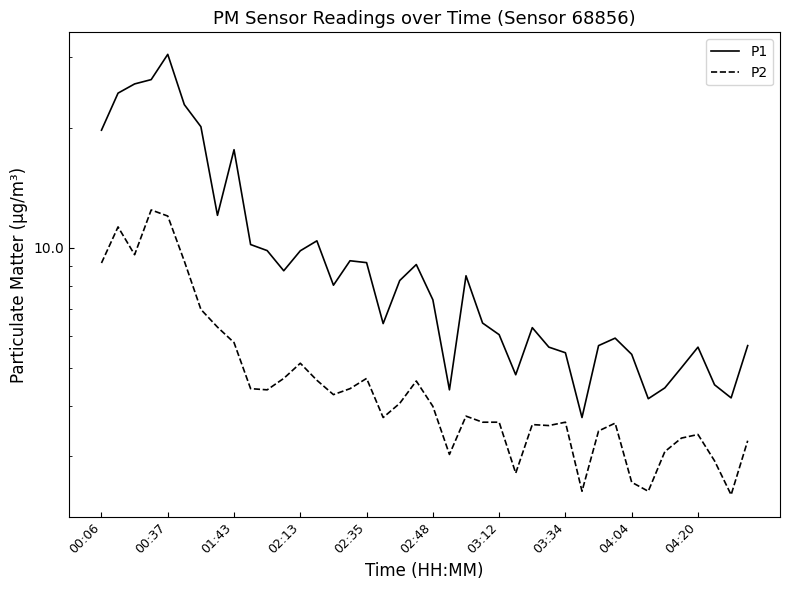

What is the label of the 39th point from the right?

00:37